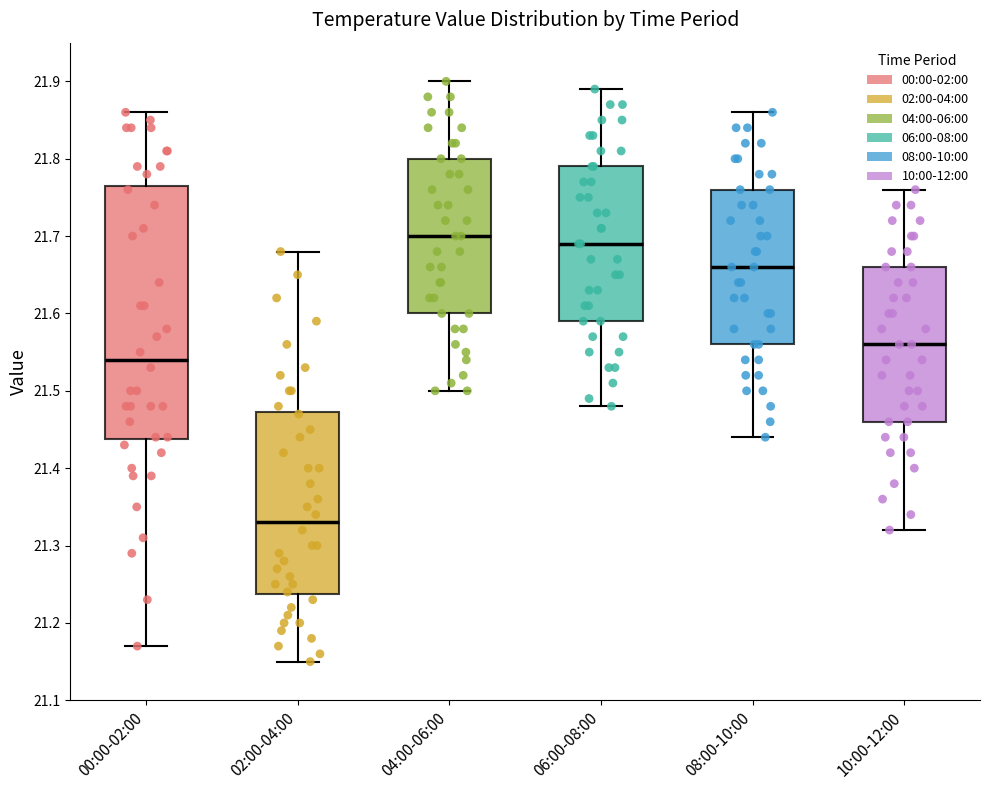

Reading left to right, transcribe this box plot: for each box, give where its median line is, the range the box spans, and where its two whiskers end, as read against the y-axis. The values are not printed on the chart, so give them approximately, as read against the axis.

00:00-02:00: median 21.54, box 21.44 to 21.77, whiskers 21.17 to 21.86
02:00-04:00: median 21.33, box 21.24 to 21.47, whiskers 21.15 to 21.68
04:00-06:00: median 21.70, box 21.60 to 21.80, whiskers 21.50 to 21.90
06:00-08:00: median 21.69, box 21.59 to 21.79, whiskers 21.48 to 21.89
08:00-10:00: median 21.66, box 21.56 to 21.76, whiskers 21.44 to 21.86
10:00-12:00: median 21.56, box 21.46 to 21.66, whiskers 21.32 to 21.76